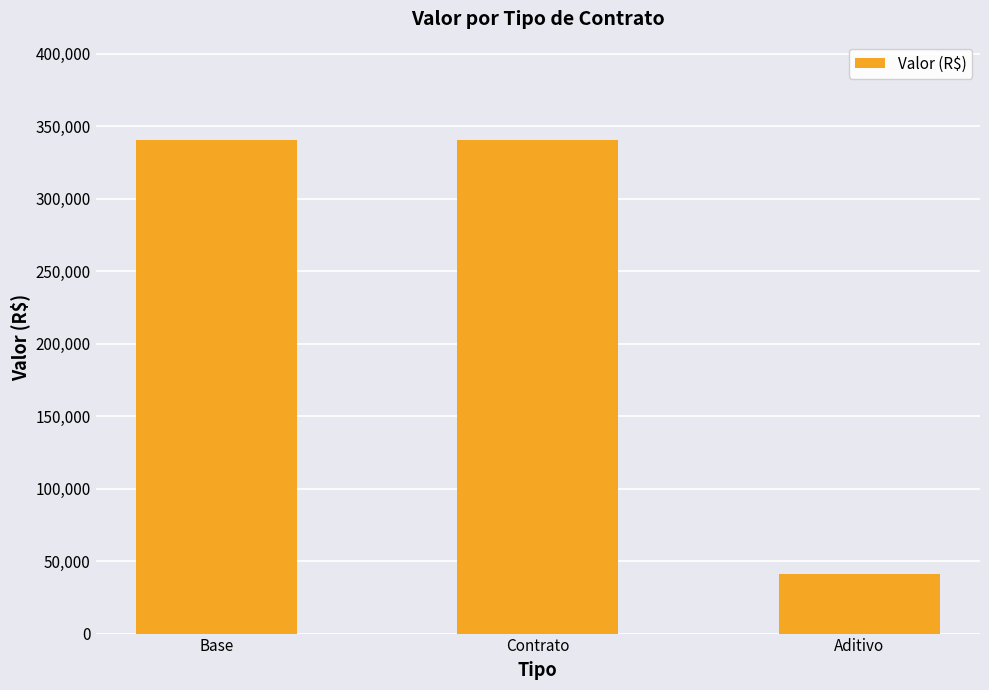

What is the difference between the maximum and minimum values?

298914.3